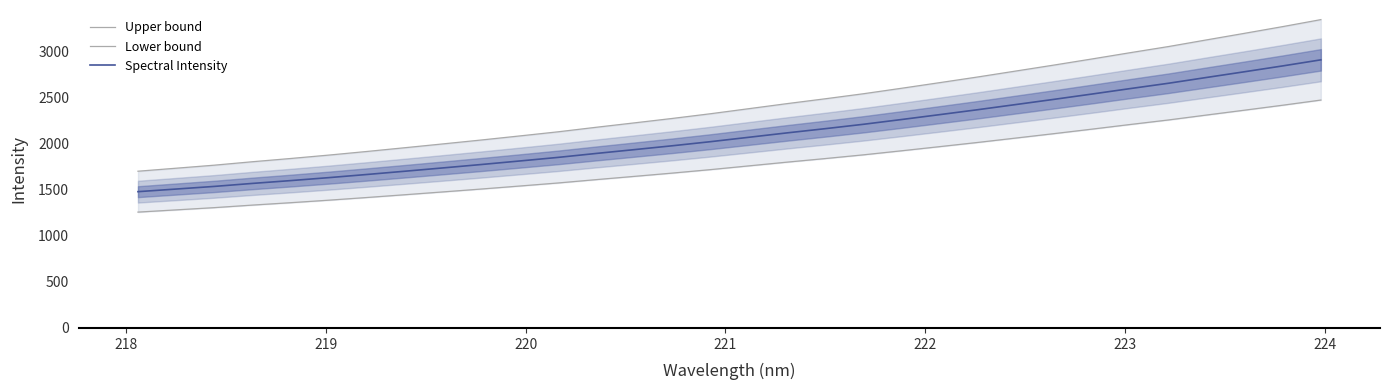

True or false: Spectral Intensity and Lower bound intersect in this chart.

False